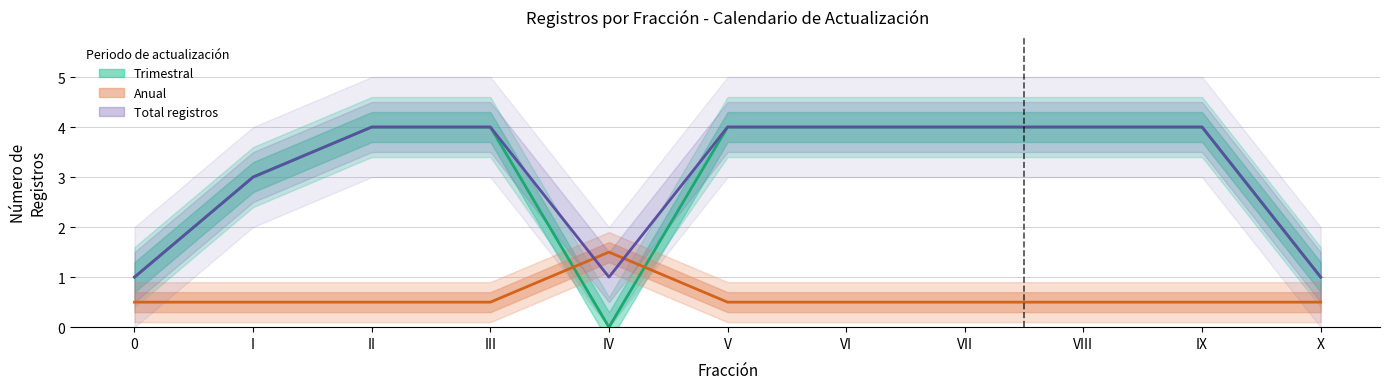

Is the value of Anual at III greater than the value of Trimestral at III?

No